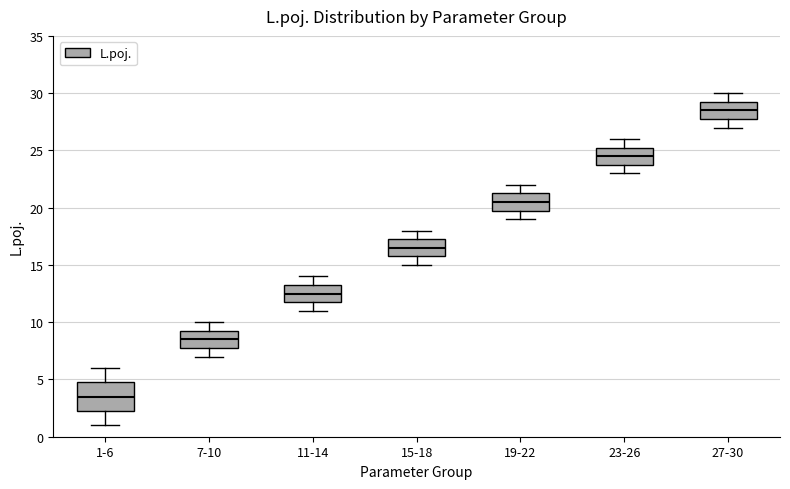

Reading left to right, read every box against the y-axis: the position of its median line, the range the box covers, and the ends of its whiskers. The values are not printed on the chart, so give them approximately, as read against the axis.

1-6: median 3.5, box 2.5 to 5.0, whiskers 1.0 to 6.0
7-10: median 8.5, box 8.0 to 9.5, whiskers 7.0 to 10.0
11-14: median 12.5, box 12.0 to 13.5, whiskers 11.0 to 14.0
15-18: median 16.5, box 16.0 to 17.5, whiskers 15.0 to 18.0
19-22: median 20.5, box 20.0 to 21.5, whiskers 19.0 to 22.0
23-26: median 24.5, box 24.0 to 25.5, whiskers 23.0 to 26.0
27-30: median 28.5, box 28.0 to 29.5, whiskers 27.0 to 30.0